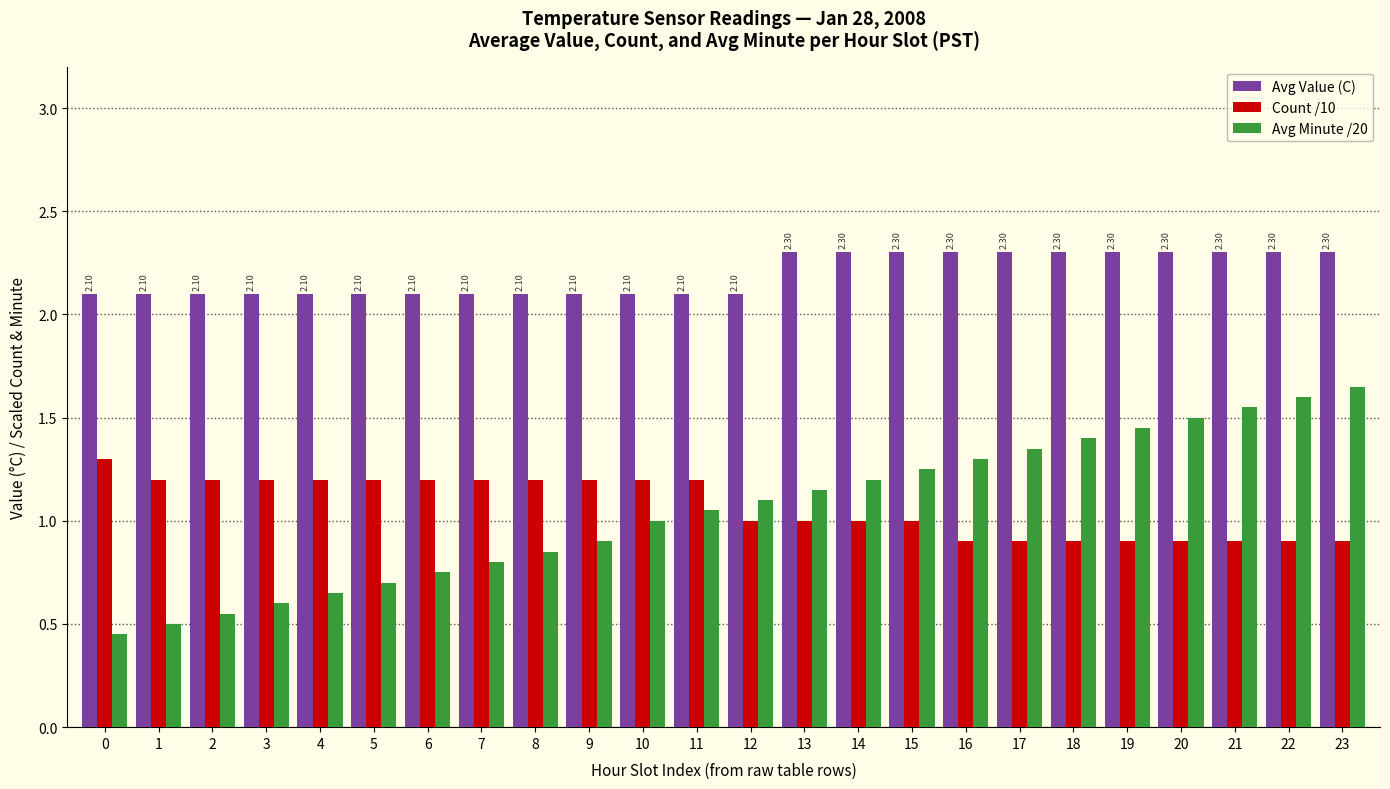

Count the Count /10 values in the range 0 to 1.

12